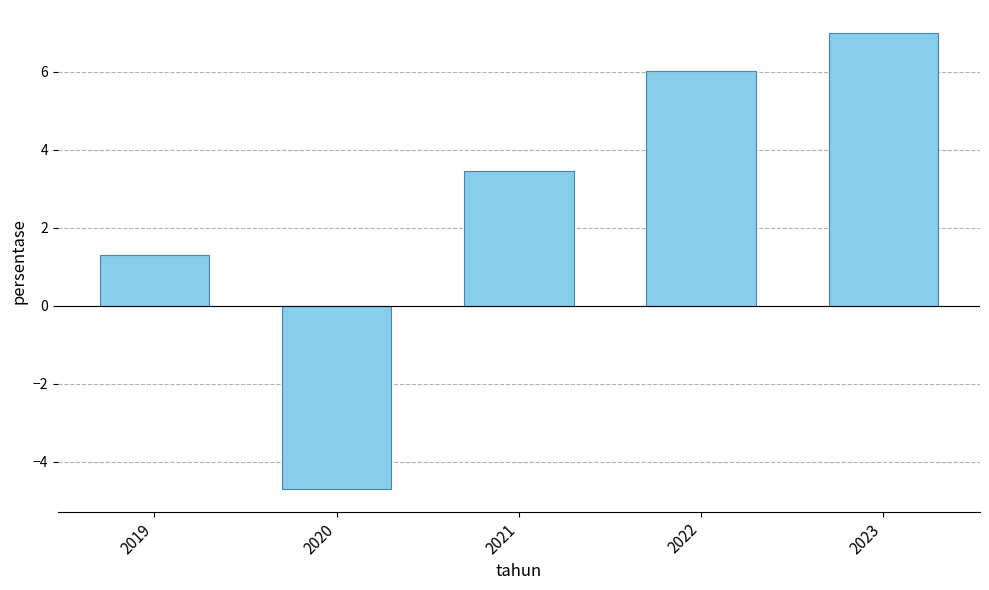

What is the change in value from 2019 to 2022?

+4.7